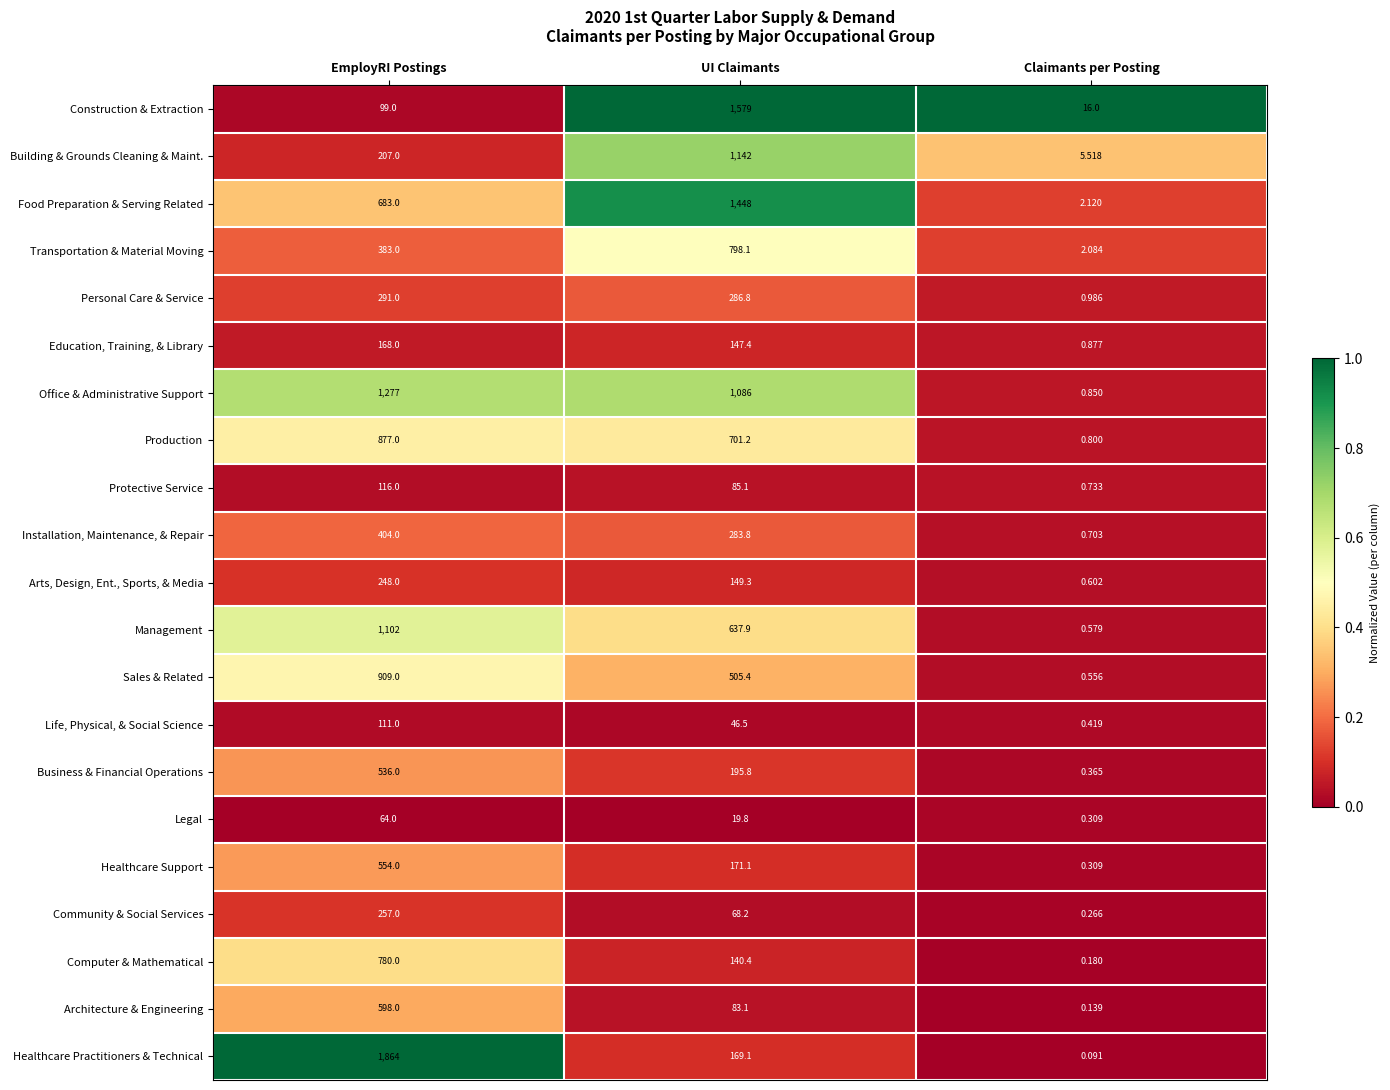

Rank the series by their maximum value, from highest to lowest.

Healthcare Practitioners & Technical, Construction & Extraction, Food Preparation & Serving Related, Office & Administrative Support, Building & Grounds Cleaning & Maint., Management, Sales & Related, Production, Transportation & Material Moving, Computer & Mathematical, Architecture & Engineering, Healthcare Support, Business & Financial Operations, Installation, Maintenance, & Repair, Personal Care & Service, Community & Social Services, Arts, Design, Ent., Sports, & Media, Education, Training, & Library, Protective Service, Life, Physical, & Social Science, Legal